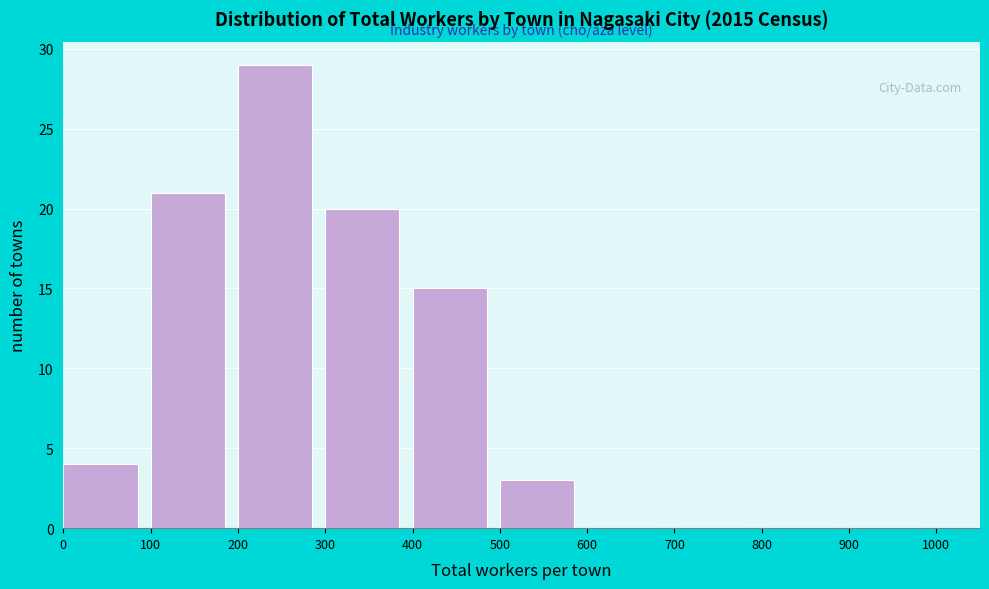

How tall is the bar that spans 100 to 200 on the x-axis? The values are not printed on the chart, so give them approximately, as read against the axis.

21